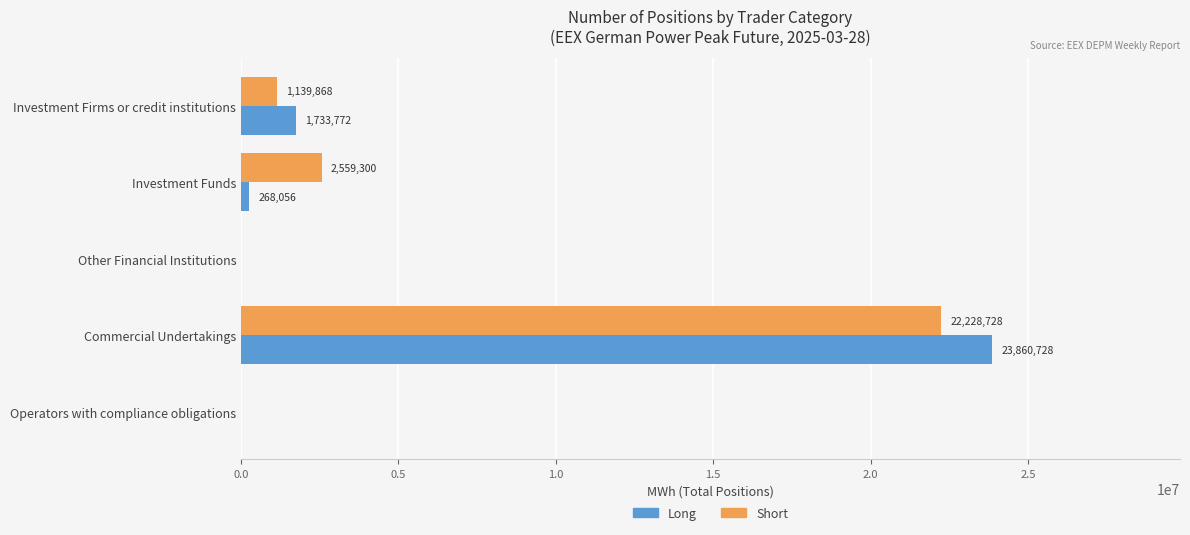

At which label is Short closest to 11114364?

Investment Funds